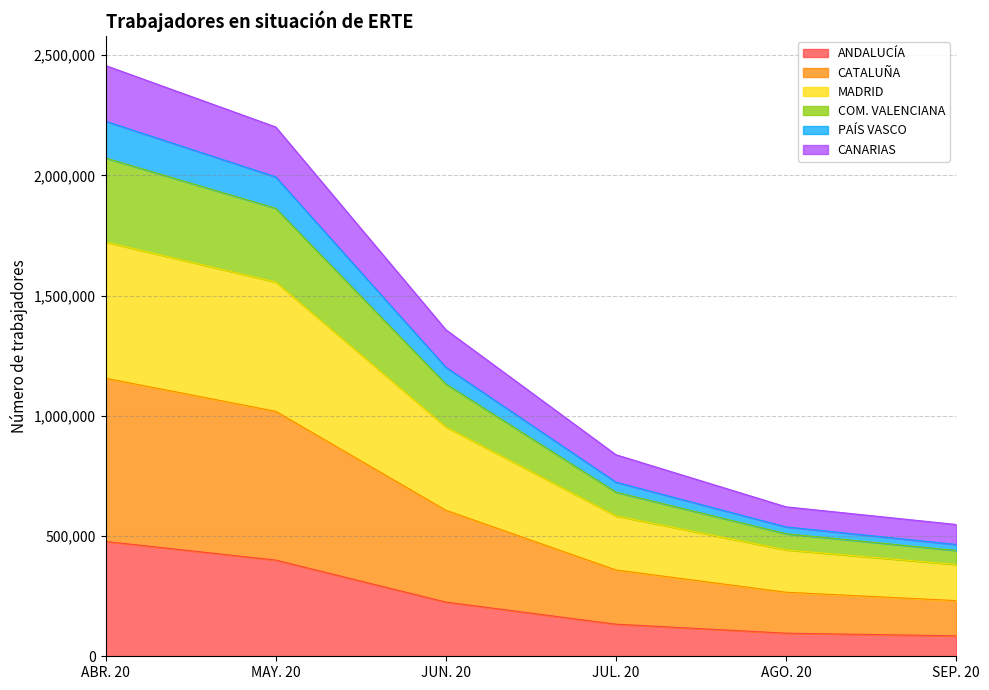

What are all the series names shown in the legend?

ANDALUCÍA, CATALUÑA, MADRID, COM. VALENCIANA, PAÍS VASCO, CANARIAS